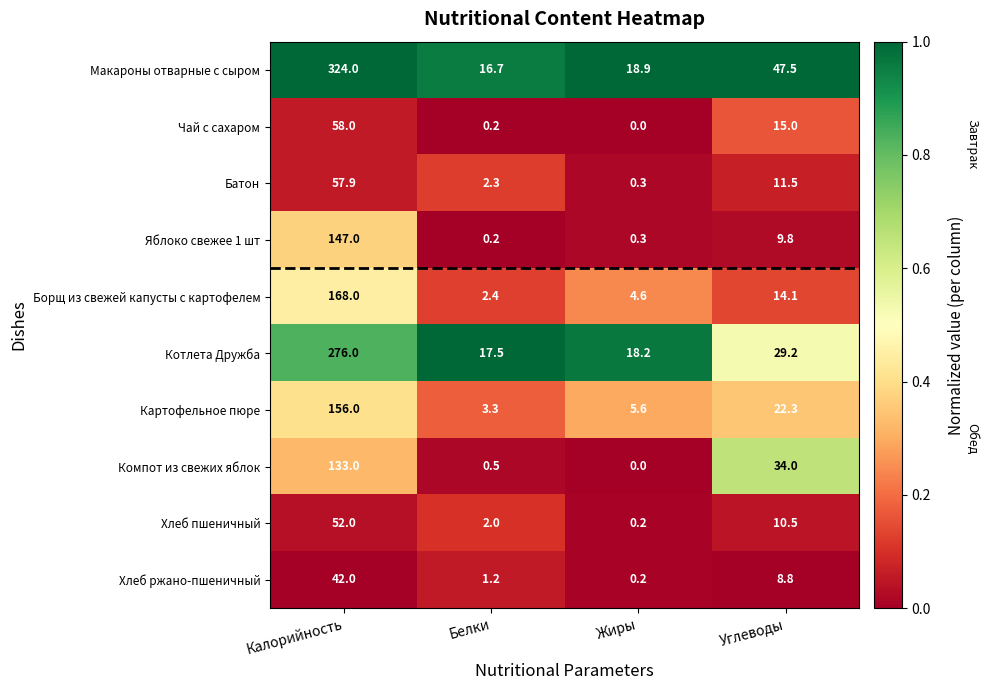

True or false: Борщ из свежей капусты с картофелем has a value of 7.6 at Жиры.

False